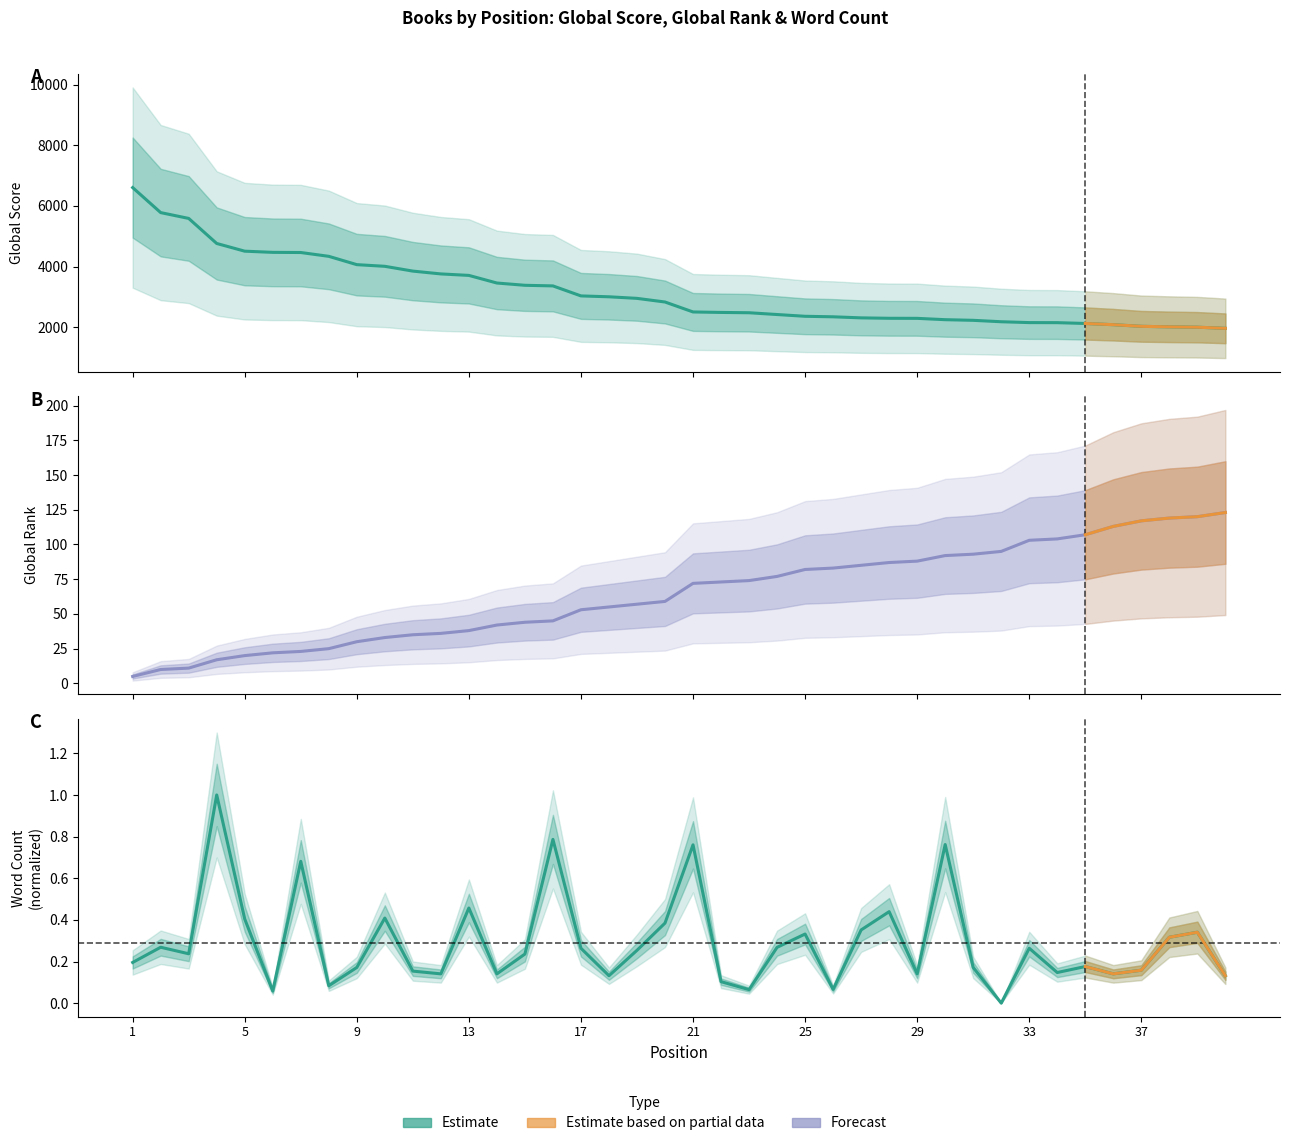

At 9, list the series in order from smallest to largest.

Word Count (norm, Estimate), Global Rank (Forecast), Global Score (Estimate)